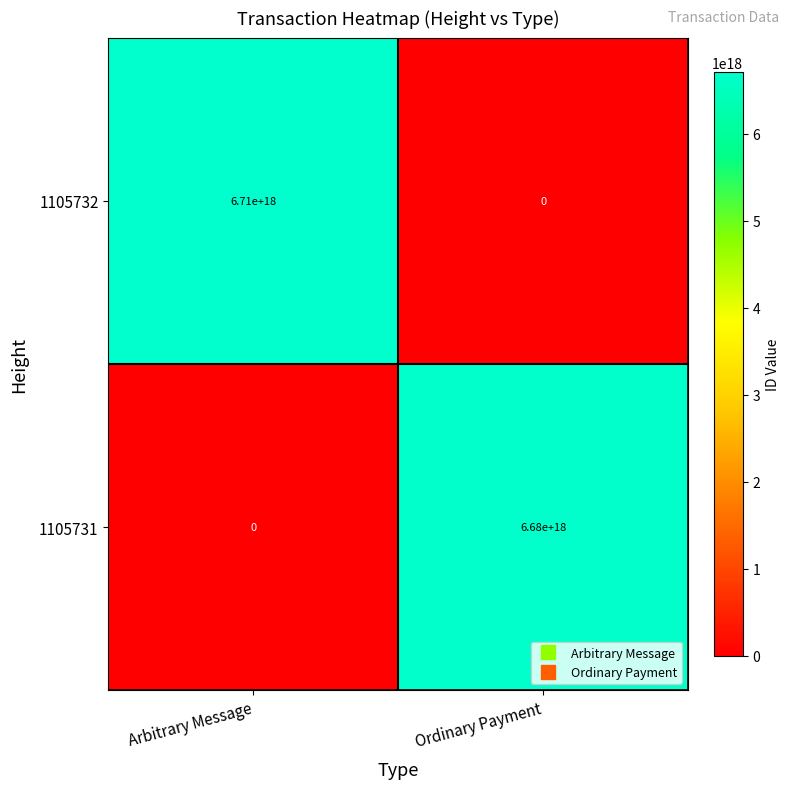

Which series has the widest spread of values?

1105732